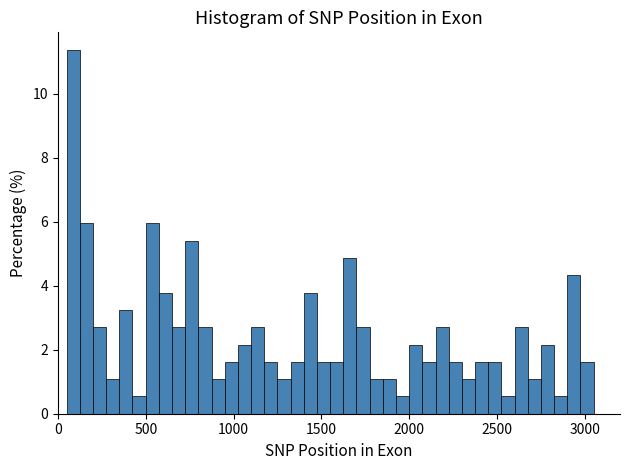

Read against the x-axis, roughly where is the centre of the tallest bar?

100